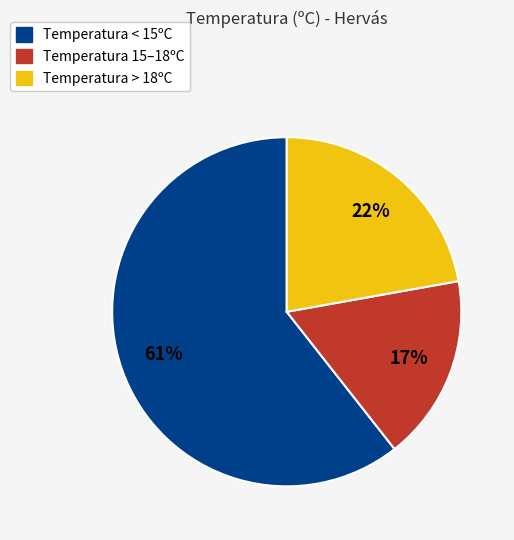

To the nearest percent, what is the average slice percentage?

33%